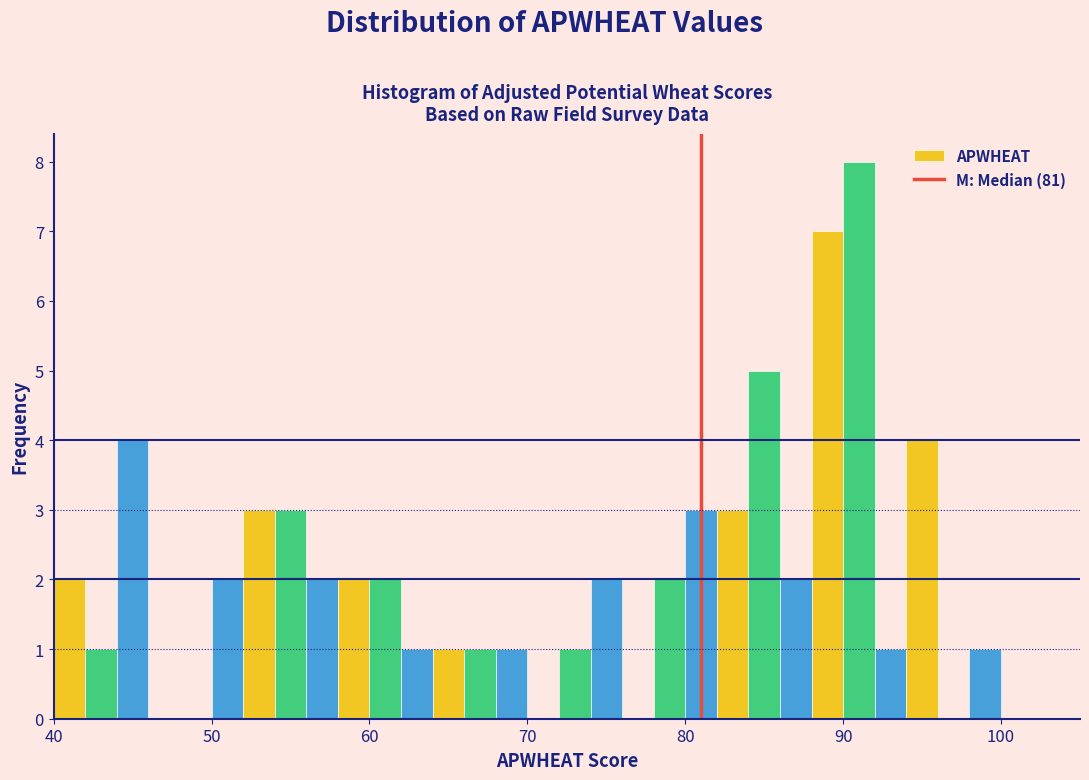

Read against the x-axis, roughly where is the centre of the tallest bar?

91